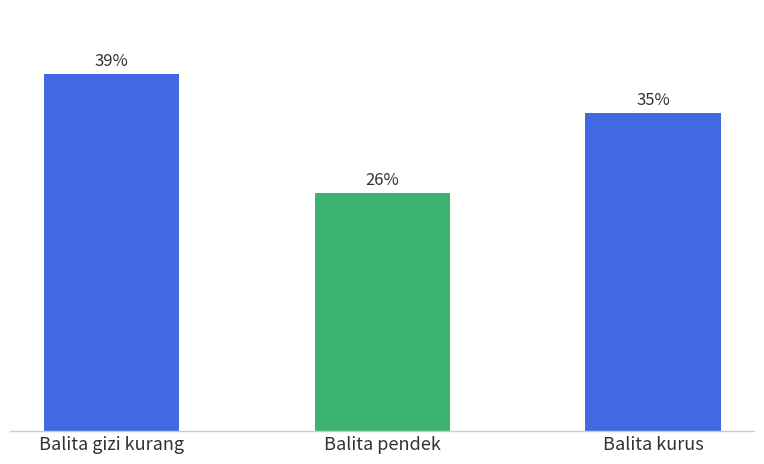

Reading left to right, what are all the values shown in this chart?

Balita gizi kurang=39.1	Balita pendek=26.0	Balita kurus=34.8